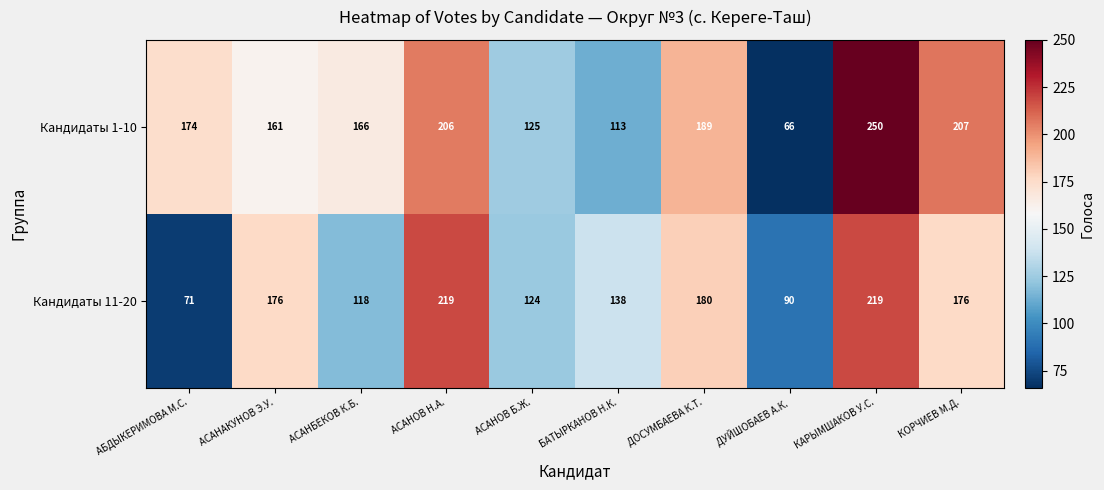

List the series in order of their peak value, highest first.

Кандидаты 1-10, Кандидаты 11-20